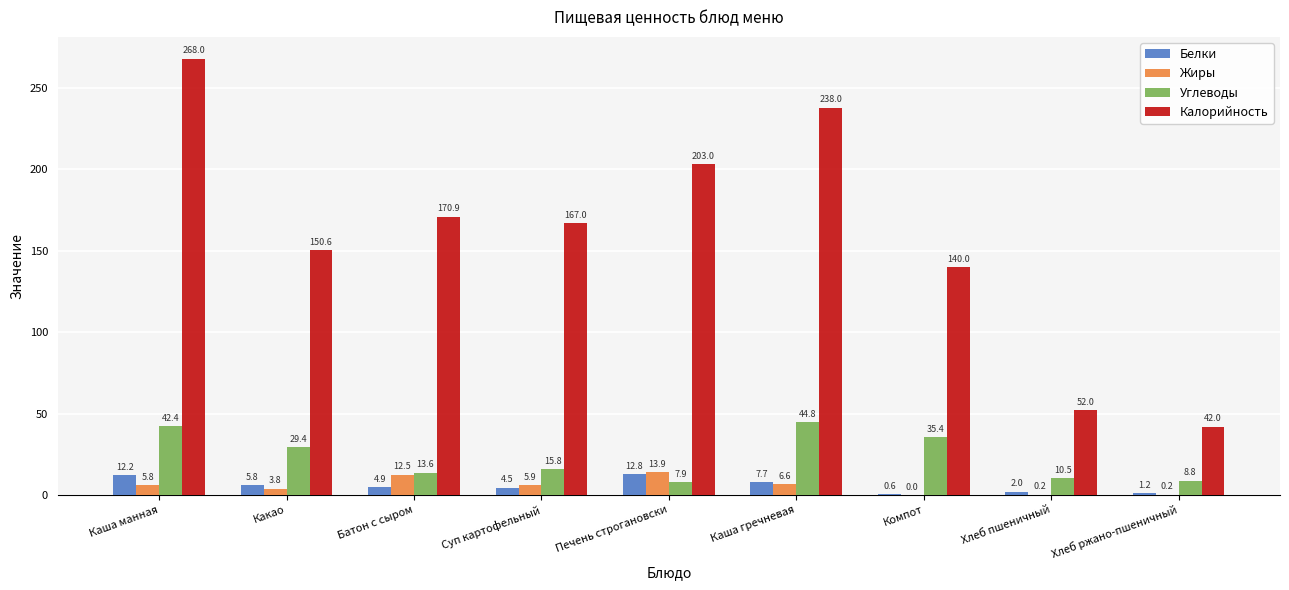

Which series has the largest total across all categories?

Калорийность